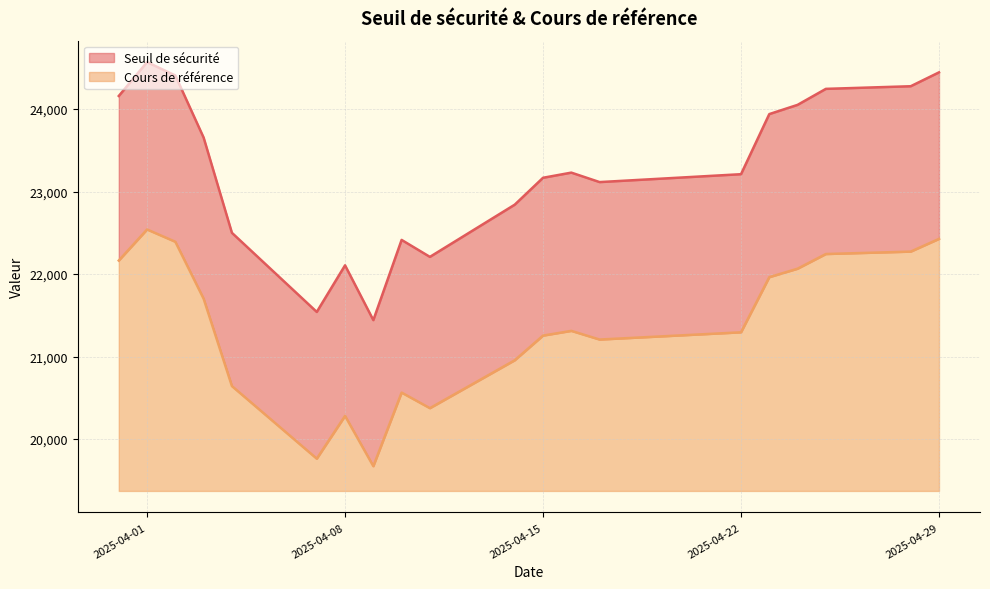

What is the minimum value for Seuil de sécurité?

21441.3